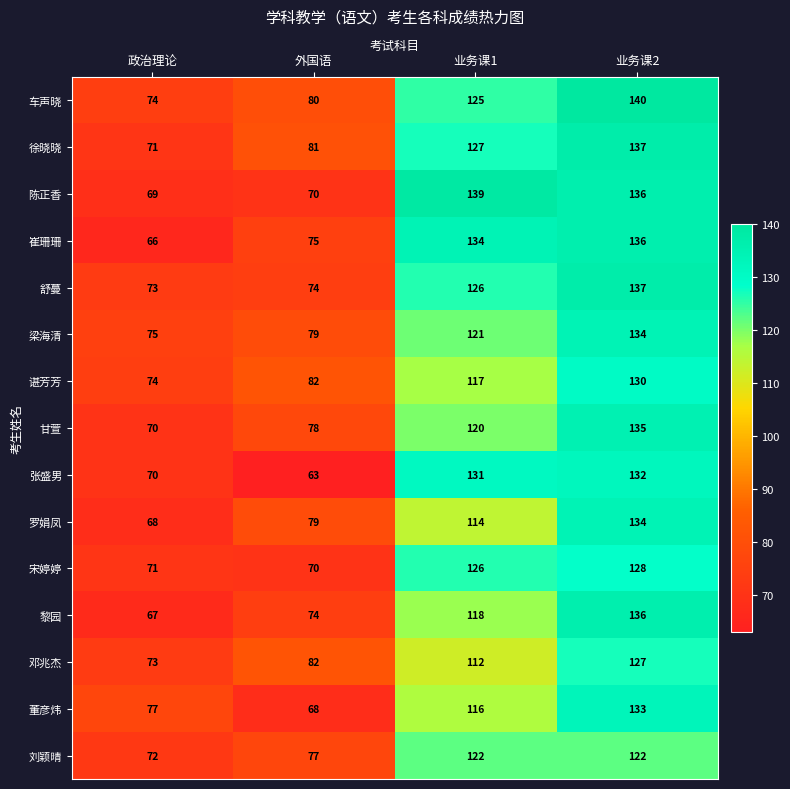

What is the difference between the maximum and minimum values in the 徐晓晓 series?

66